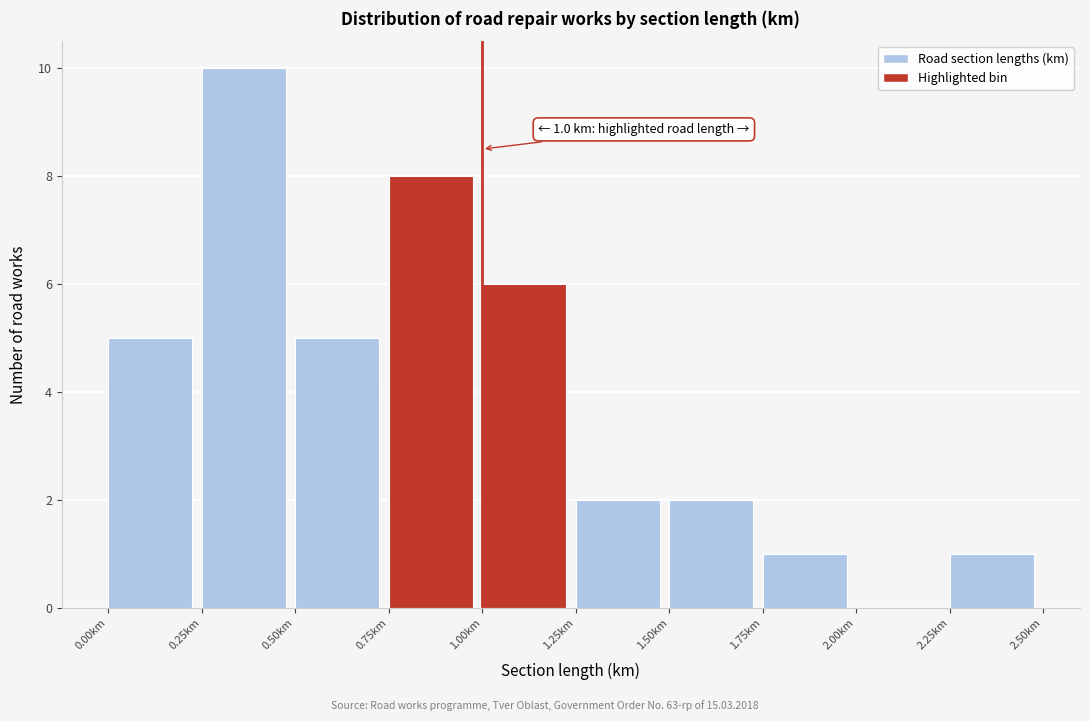

Over which range of the x-axis is the bar tallest?

0.25 to 0.50